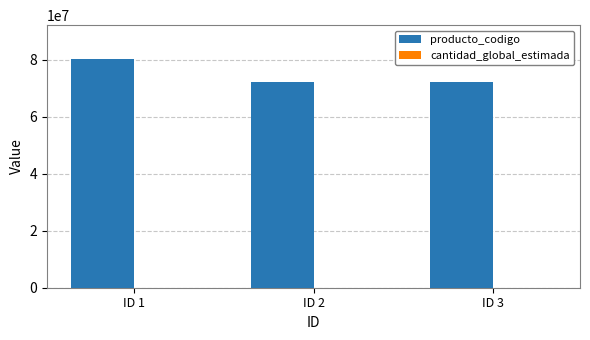

Which series has the largest total across all categories?

producto_codigo